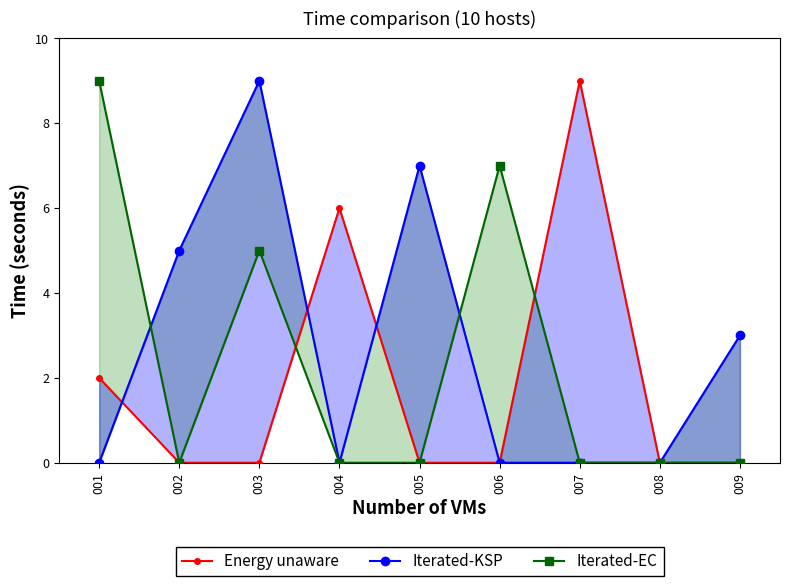

Count the Iterated-EC values in the range 0 to 5.

7